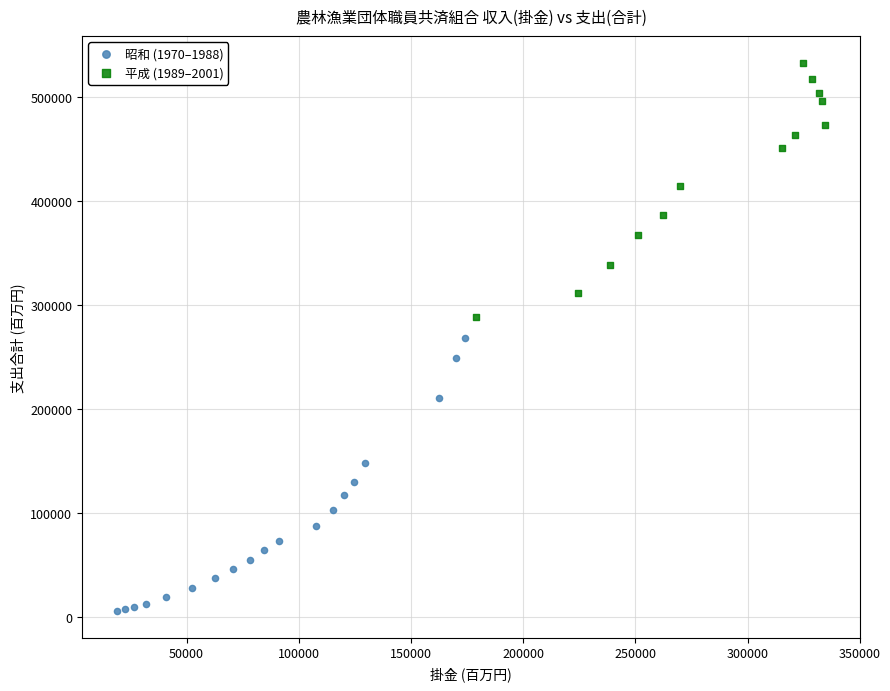

Which series contains the highest Y value?

平成 (1989–2001)